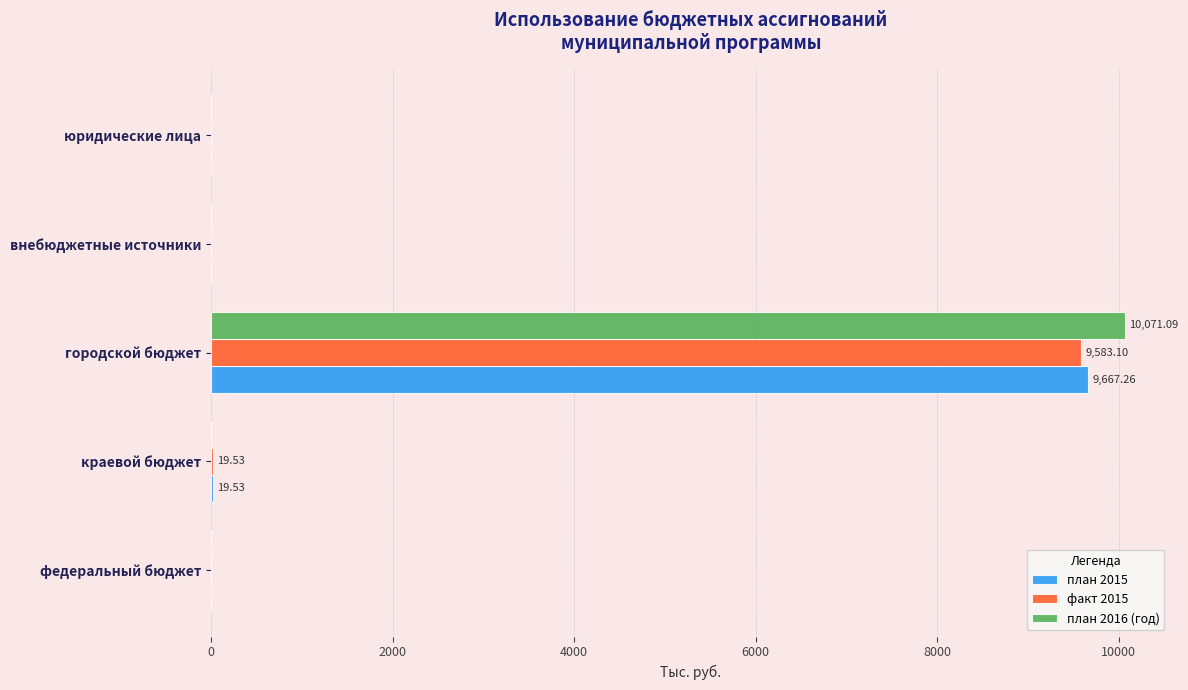

At which category is the sum across all series the highest?

городской бюджет